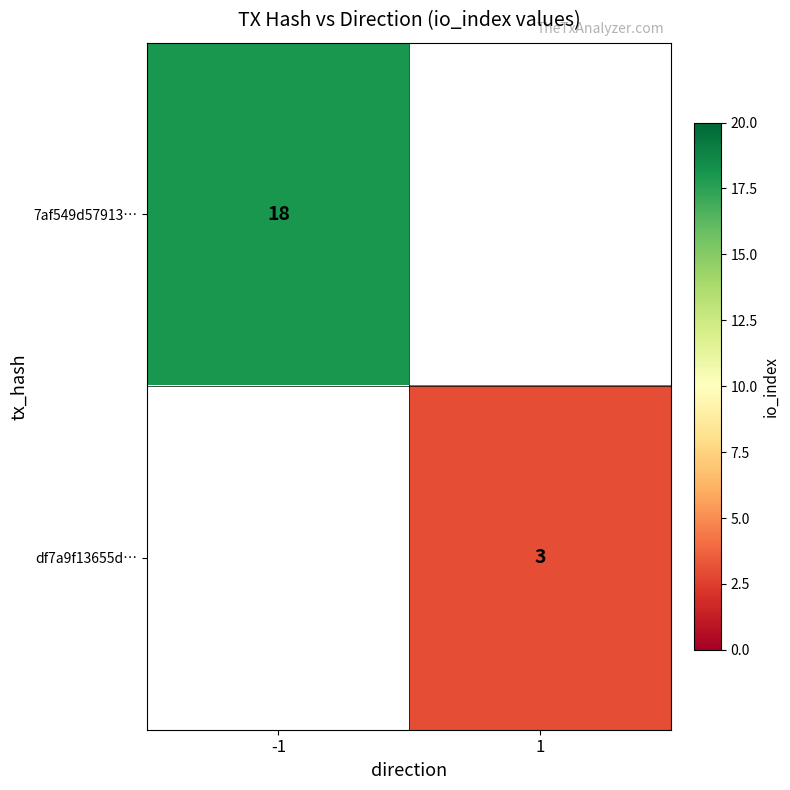

The value of 7af549d57913… at -1 is 26. True or false?

False